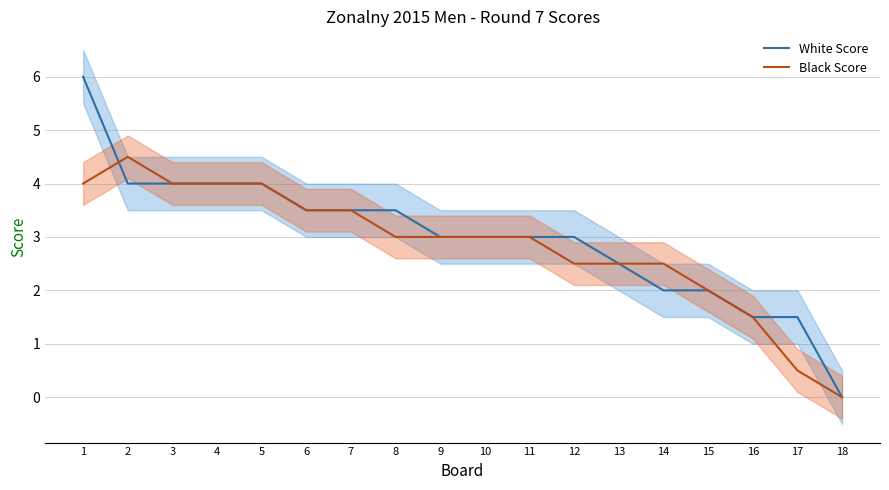

What is the value of the White Score point at the 12th from the left?

3.0